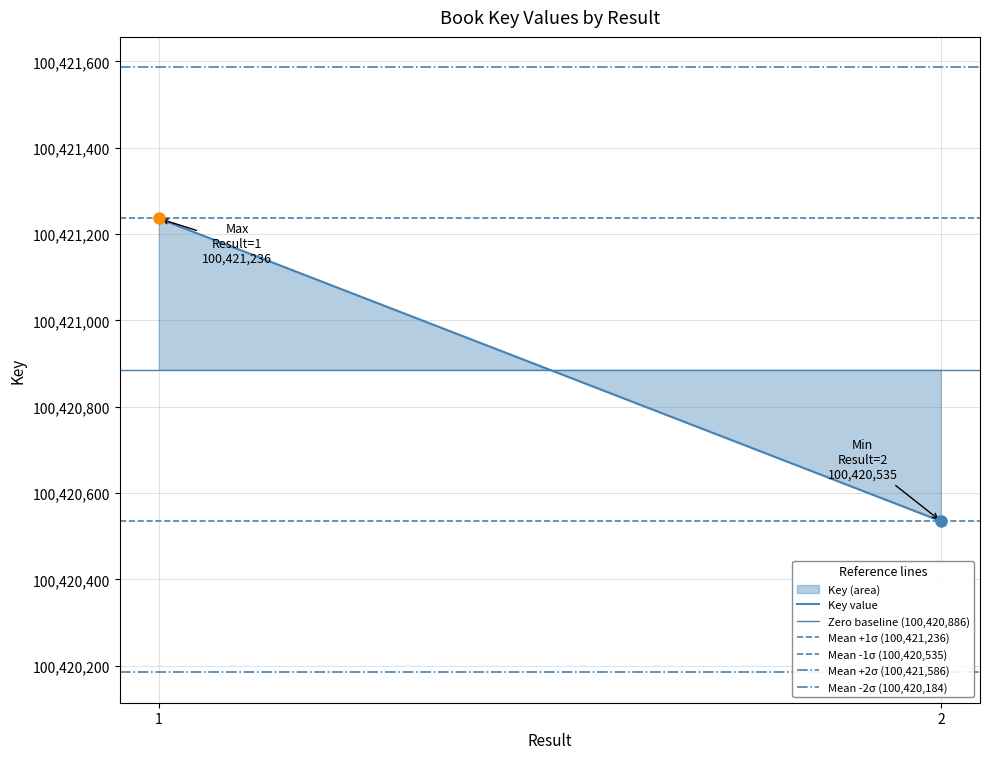

Reading right to left, what are all the values shown in this chart?

Key value: 100420535.0	100421236.0
Zero baseline (100,420,886): 100420885.5	100420885.5
Mean +1σ (100,421,236): 100421236.0	100421236.0
Mean -1σ (100,420,535): 100420535.0	100420535.0
Mean +2σ (100,421,586): 100421586.5	100421586.5
Mean -2σ (100,420,184): 100420184.5	100420184.5